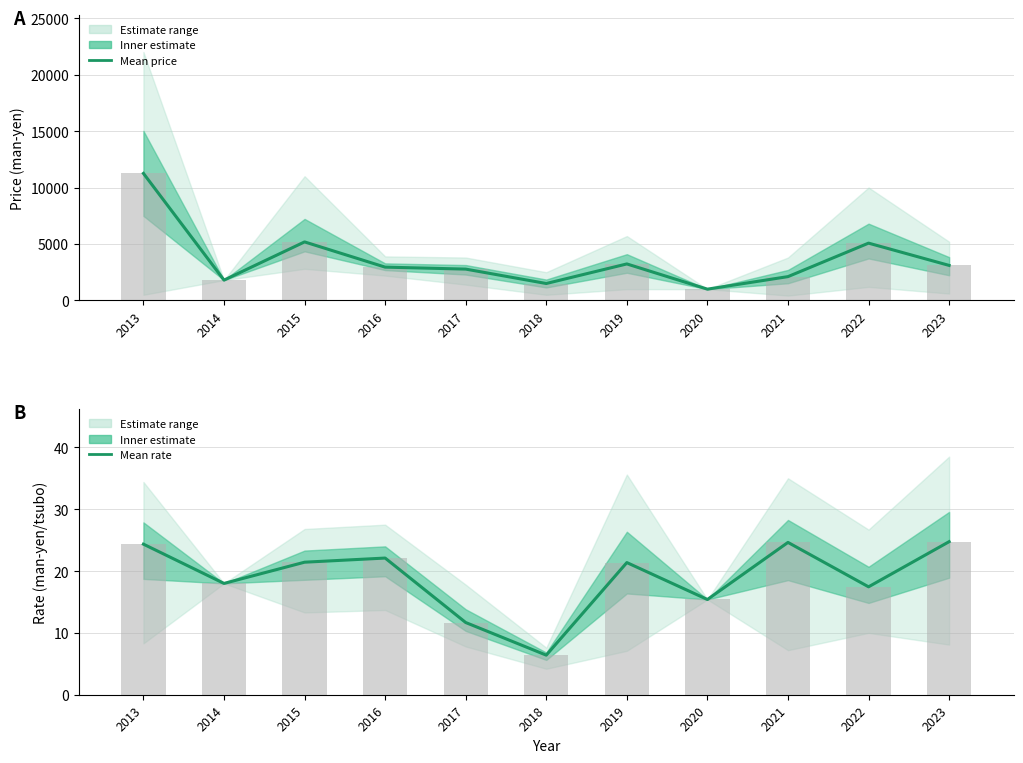

Rank the categories by Rate (bar) value from highest to lowest.

2023, 2021, 2013, 2016, 2015, 2019, 2014, 2022, 2020, 2017, 2018